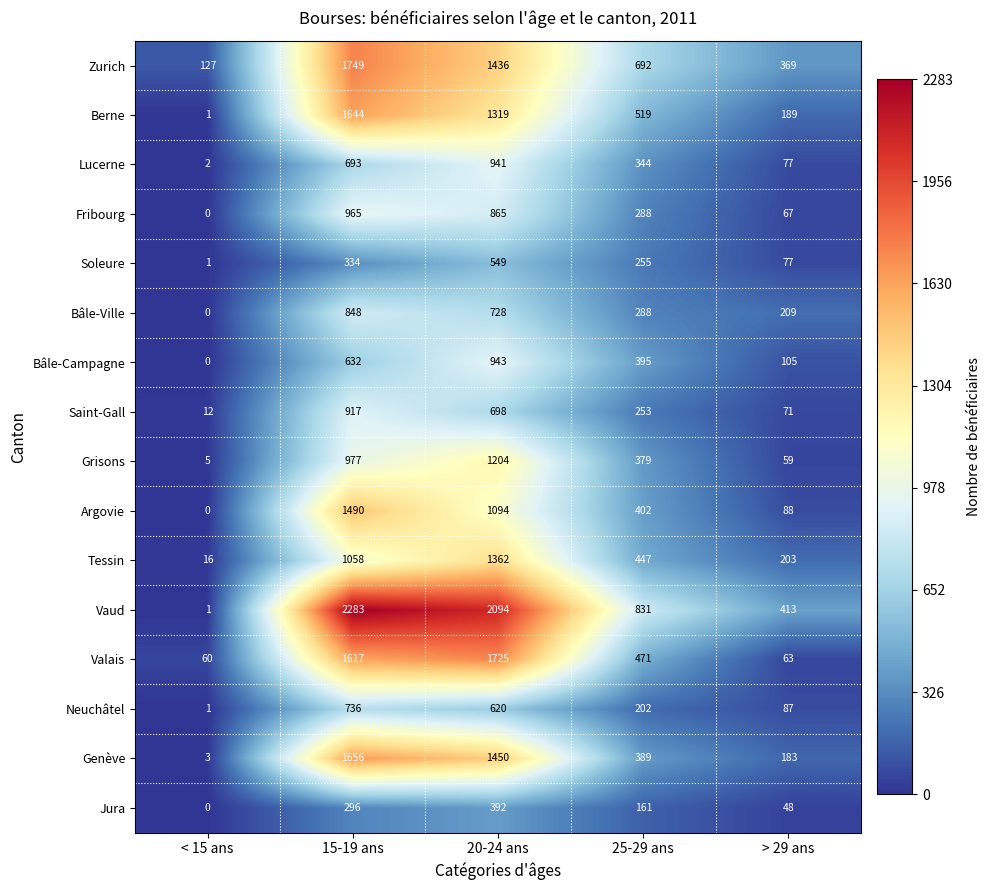

What is the approximate value of Lucerne at 25-29 ans?

344